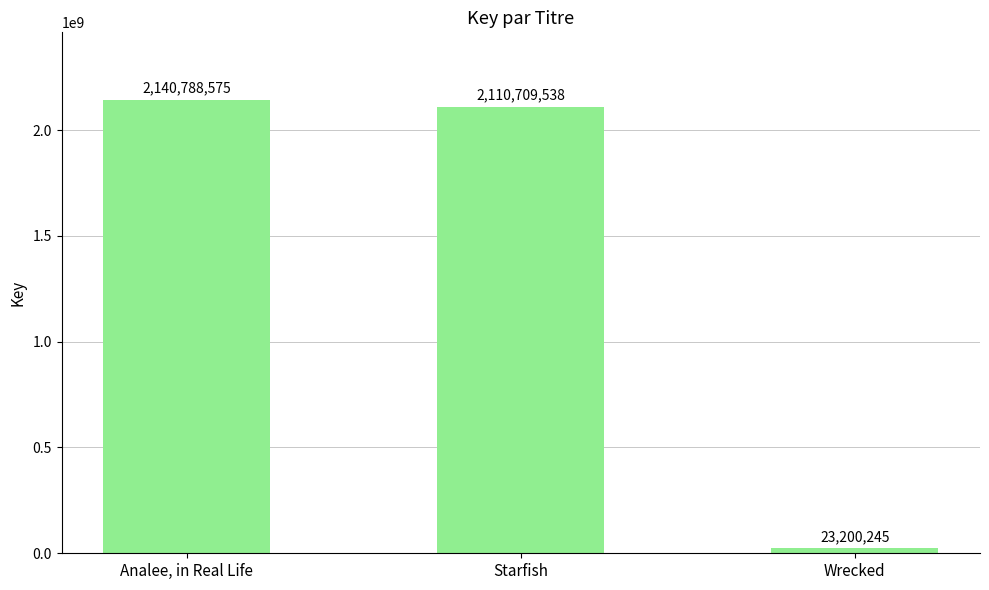

Does the chart contain stacked bars?

No